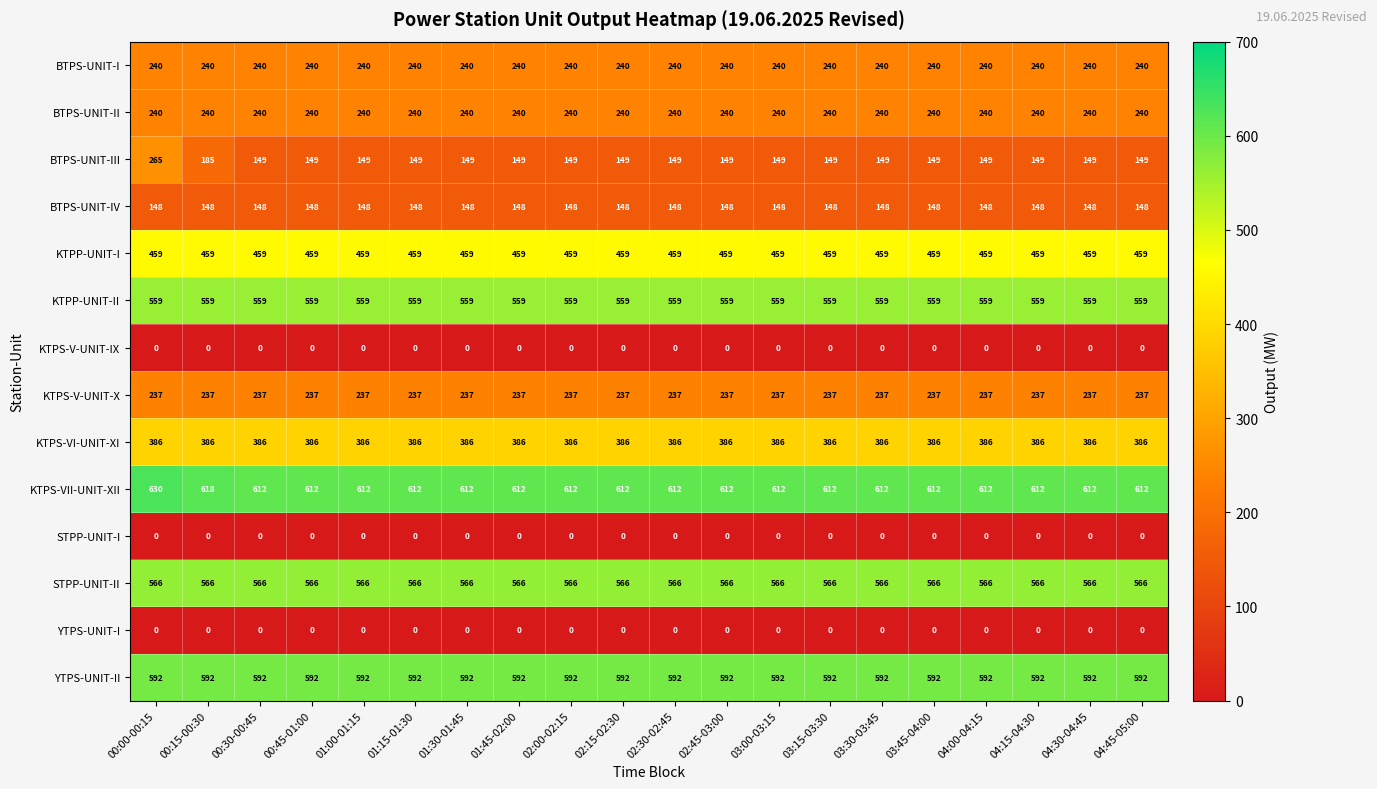

At how many categories does at least one series exceed 443?

20